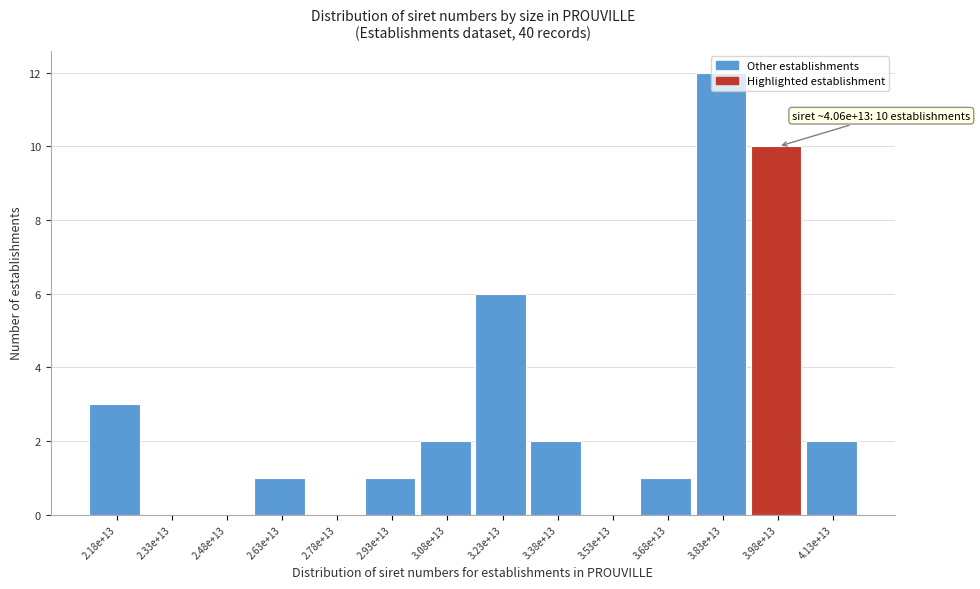

True or false: the data shows -5 at 3.53e+13.

False